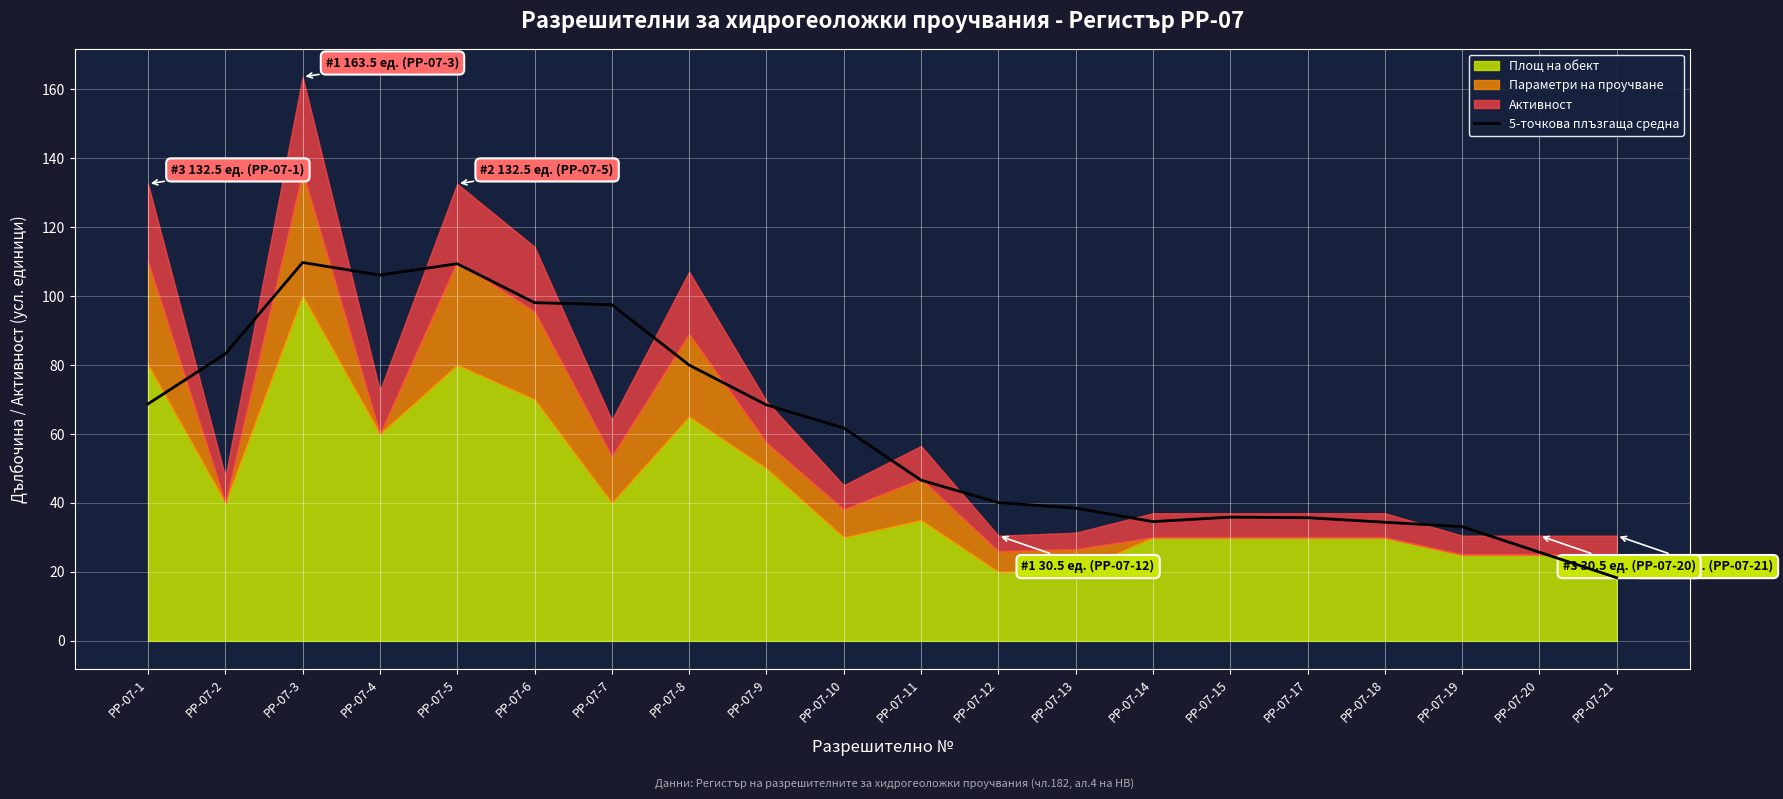

The value at РР-07-2 is 121.8. True or false?

False